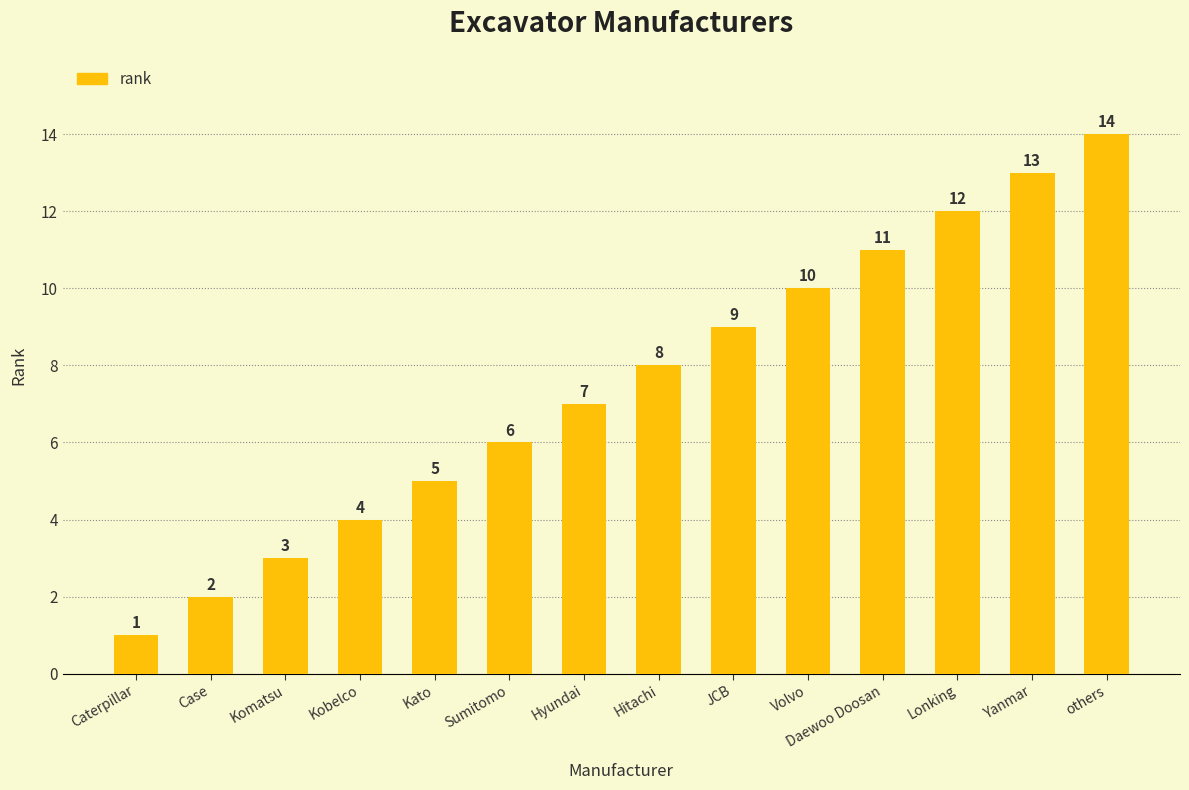

True or false: the data shows 4 at Lonking.

False